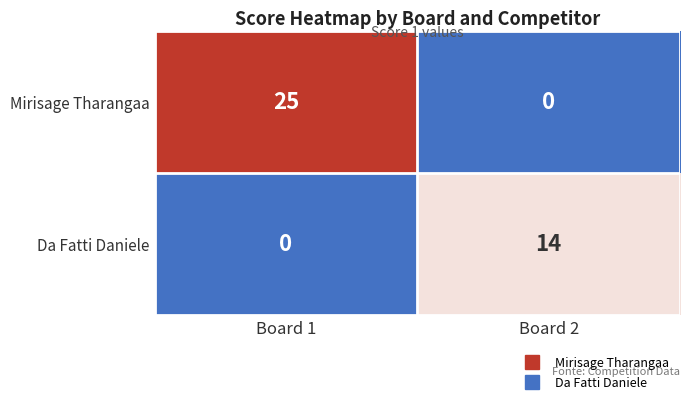

What is the sum of all Da Fatti Daniele values?

14